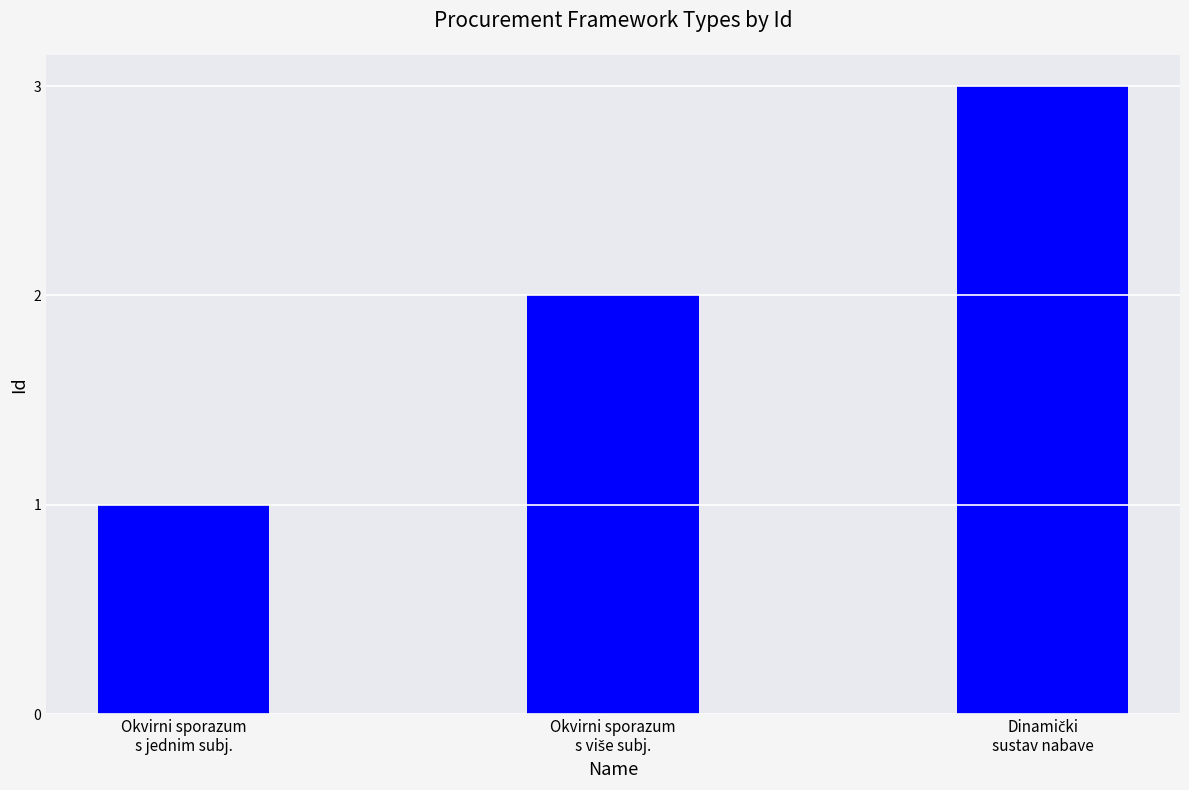

What is the sum of all values?

6